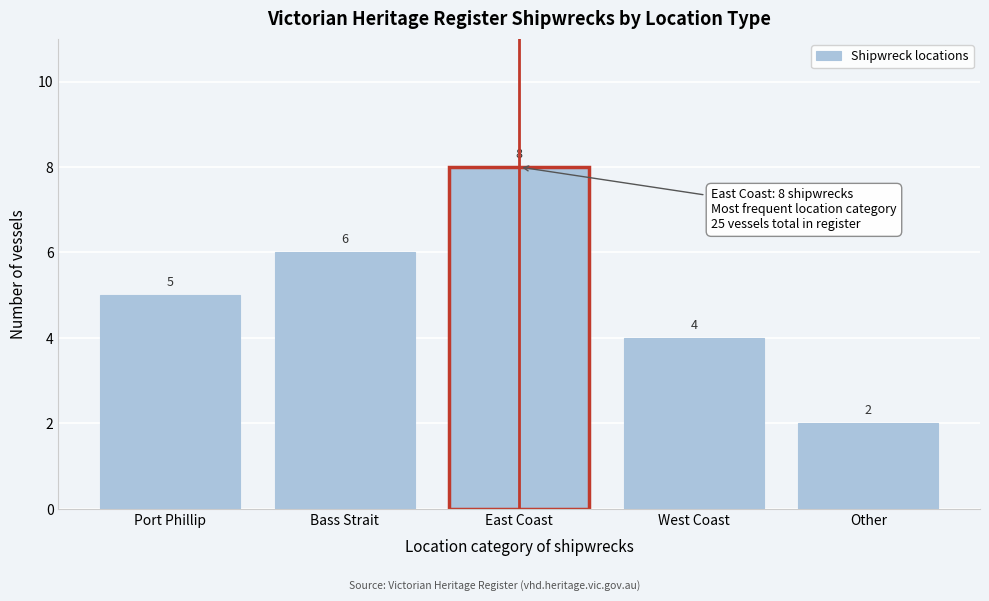

Reading right to left, list all the values displayed in this chart.

2	4	8	6	5